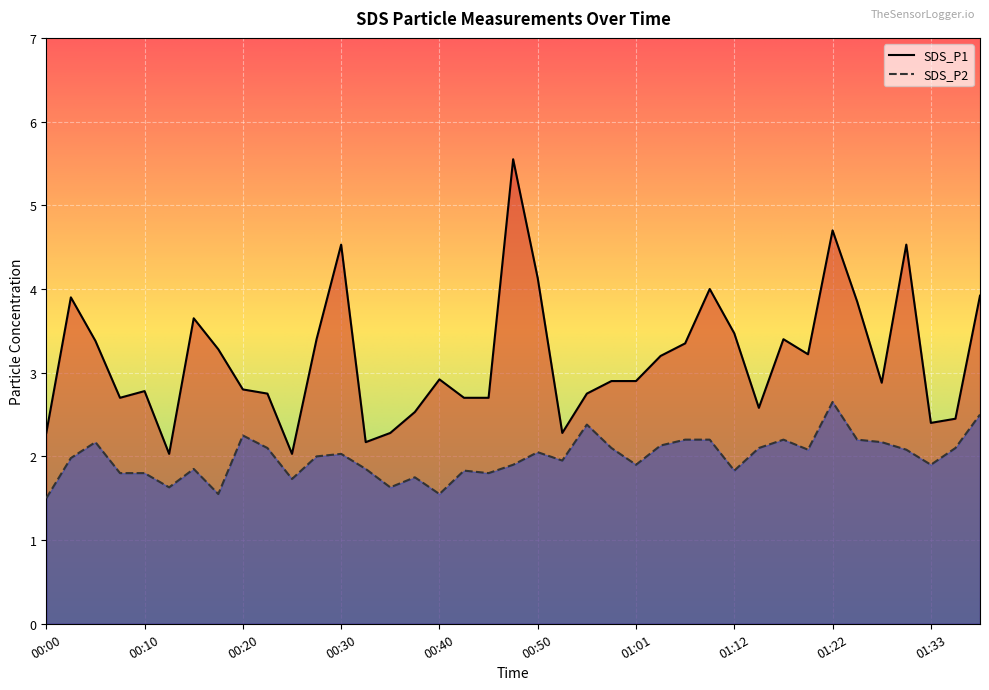

Which series changed the most between 00:03 and 01:30?

SDS_P1